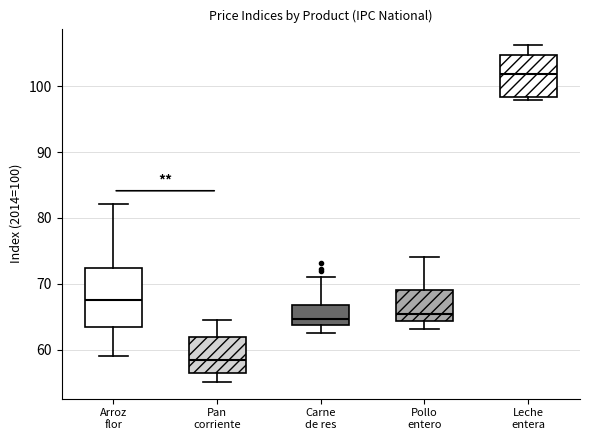

Reading left to right, transcribe this box plot: for each box, give where its median line is, the range the box spans, and where its two whiskers end, as read against the y-axis. The values are not printed on the chart, so give them approximately, as read against the axis.

Arroz flor: median 67, box 63 to 72, whiskers 59 to 82
Pan corriente: median 58, box 56 to 62, whiskers 55 to 65
Carne de res: median 65, box 64 to 67, whiskers 63 to 71
Pollo entero: median 65, box 64 to 69, whiskers 63 to 74
Leche entera: median 102, box 98 to 105, whiskers 98 (just below the box's lower edge) to 106